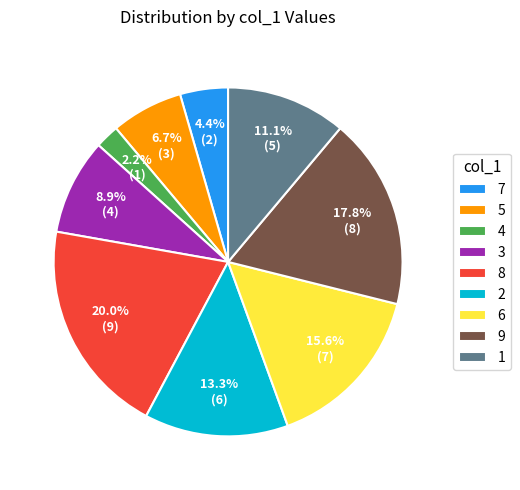

Rank the categories by value from highest to lowest.

8, 9, 6, 2, 1, 3, 5, 7, 4